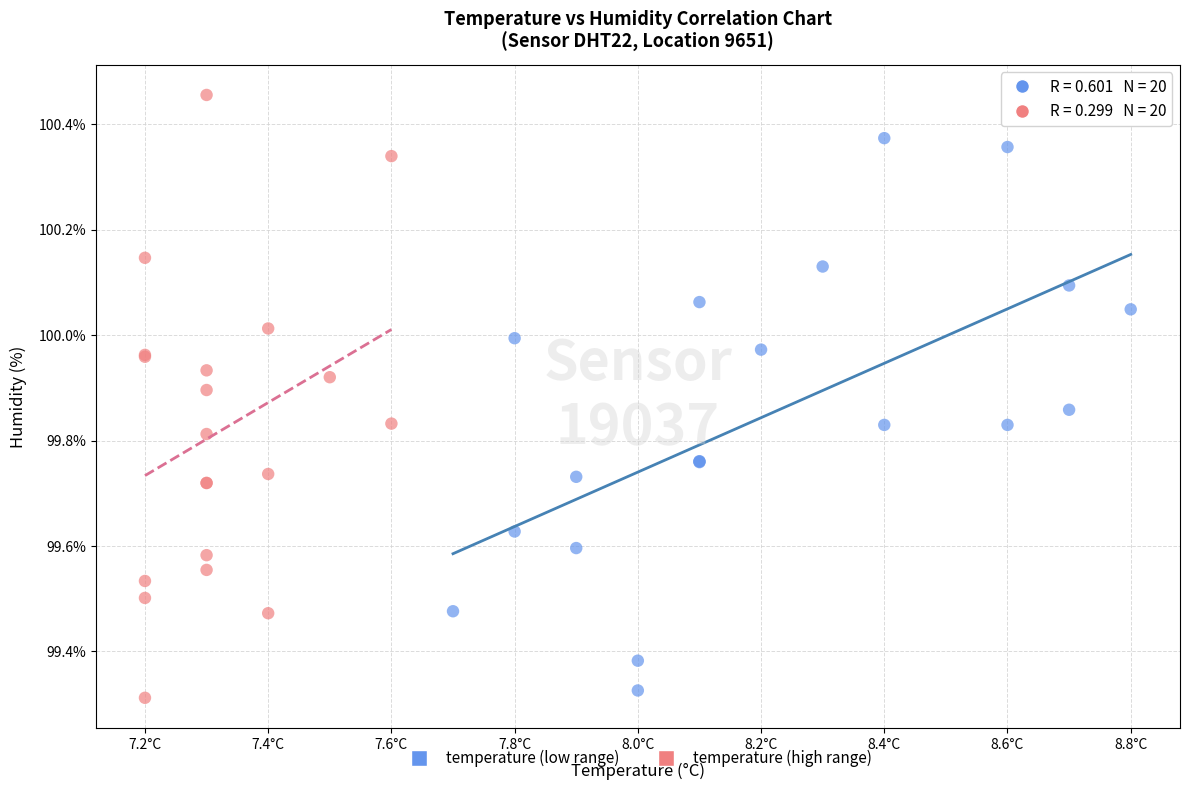

Which series reaches the maximum Y coordinate?

temperature (high range)